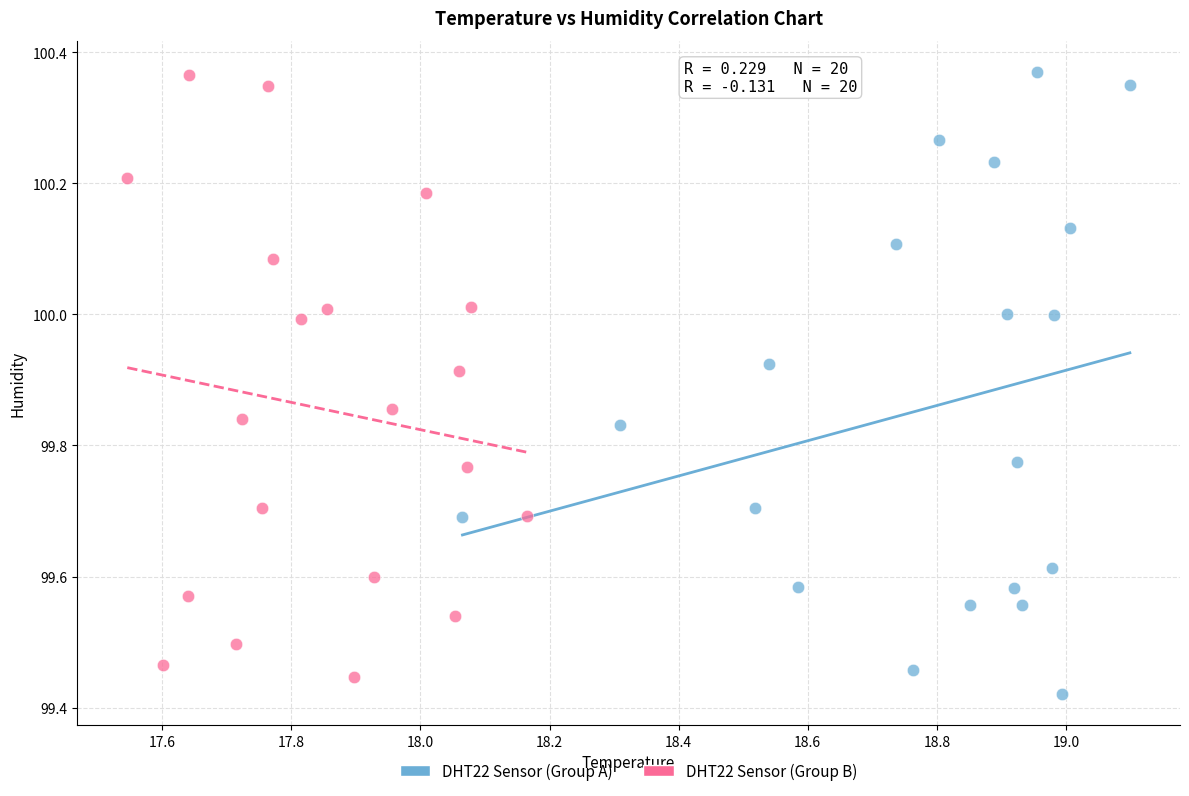

What are all the series names shown in the legend?

DHT22 Sensor (Group A), DHT22 Sensor (Group B)